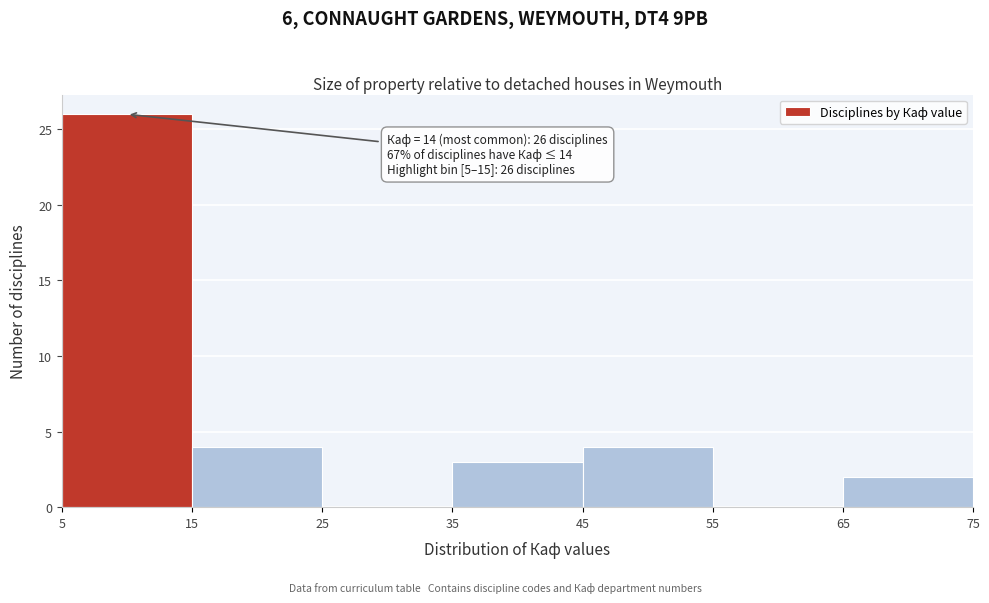

Over which range of the x-axis is the bar tallest?

5 to 15